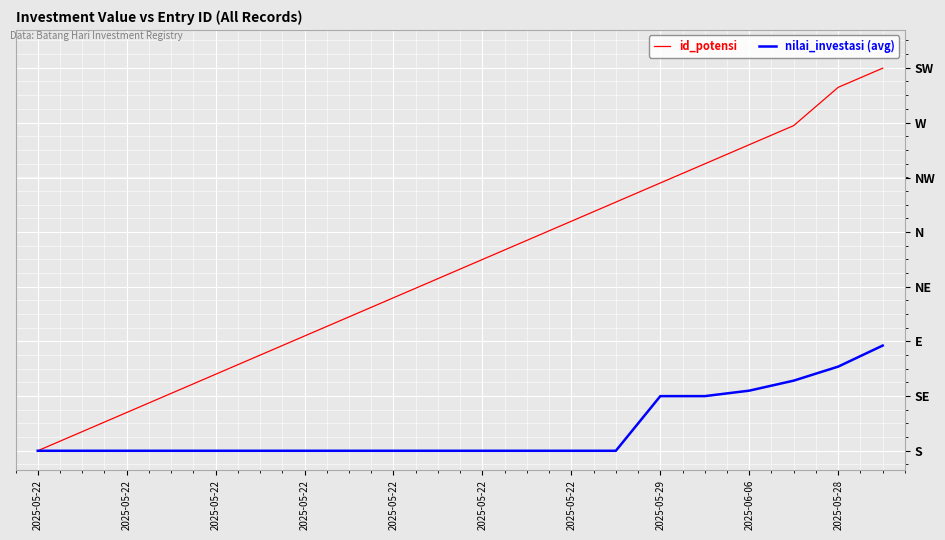

At which category does the chart reach its minimum across all series?

2025-05-22